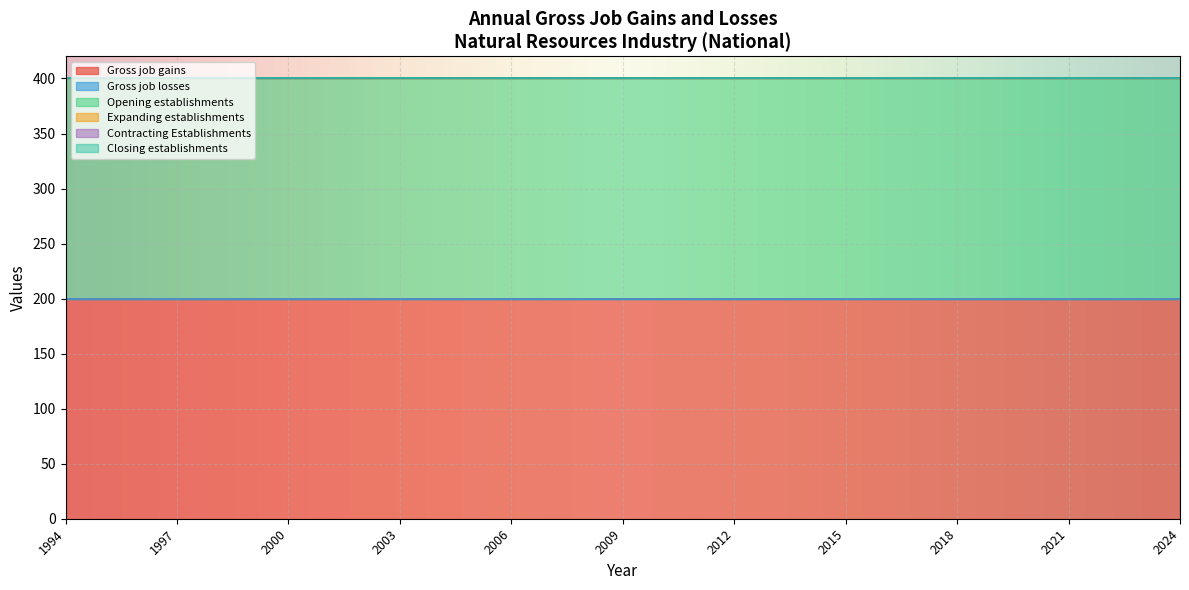

Reading right to left, extract all data points from this chart.

Gross job gains: 200	200	200	200	200	200	200	200	200	200	200	200	200	200	200	200	200	200	200	200	200	200	200	200	200	200	200	200	200	200	200
Gross job losses: 0	0	0	0	0	0	0	0	0	0	0	0	0	0	0	0	0	0	0	0	0	0	0	0	0	0	0	0	0	0	0
Opening establishments: 200	200	200	200	200	200	200	200	200	200	200	200	200	200	200	200	200	200	200	200	200	200	200	200	200	200	200	200	200	200	200
Expanding establishments: 0	0	0	0	0	0	0	0	0	0	0	0	0	0	0	0	0	0	0	0	0	0	0	0	0	0	0	0	0	0	0
Contracting Establishments: 0	0	0	0	0	0	0	0	0	0	0	0	0	0	0	0	0	0	0	0	0	0	0	0	0	0	0	0	0	0	0
Closing establishments: 0	0	0	0	0	0	0	0	0	0	0	0	0	0	0	0	0	0	0	0	0	0	0	0	0	0	0	0	0	0	0